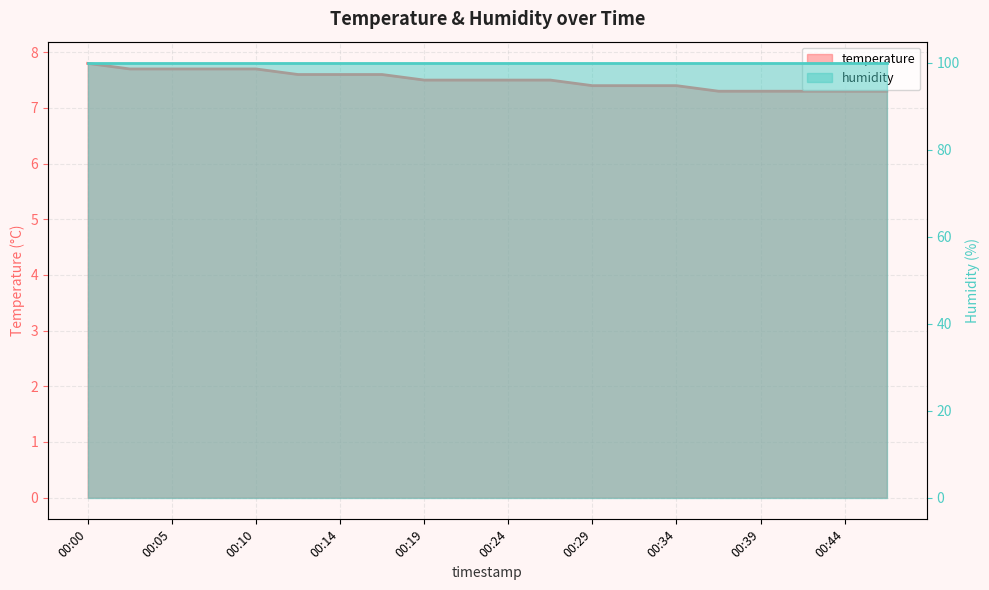

What is the average value?

7.5